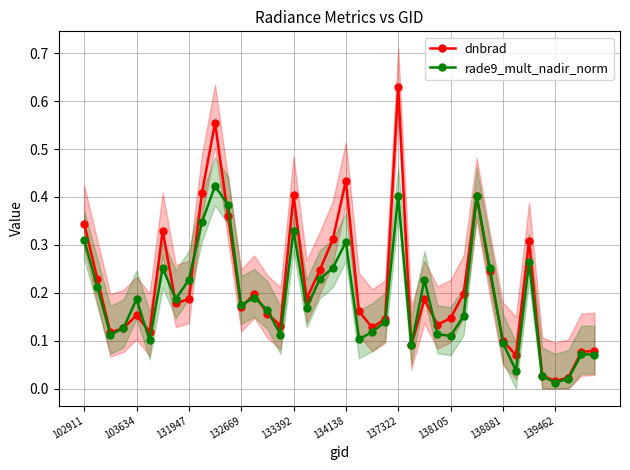

What are all the series names shown in the legend?

dnbrad, rade9_mult_nadir_norm